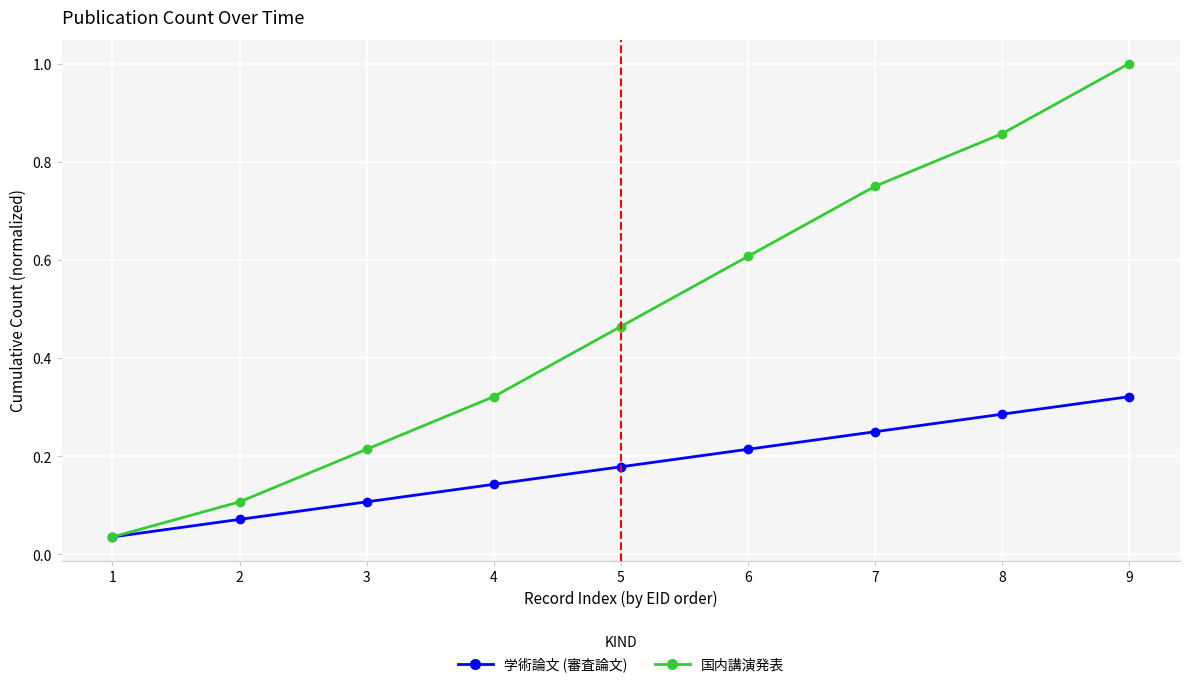

True or false: 学術論文 (審査論文) has a value of 0.2 at 2.

False